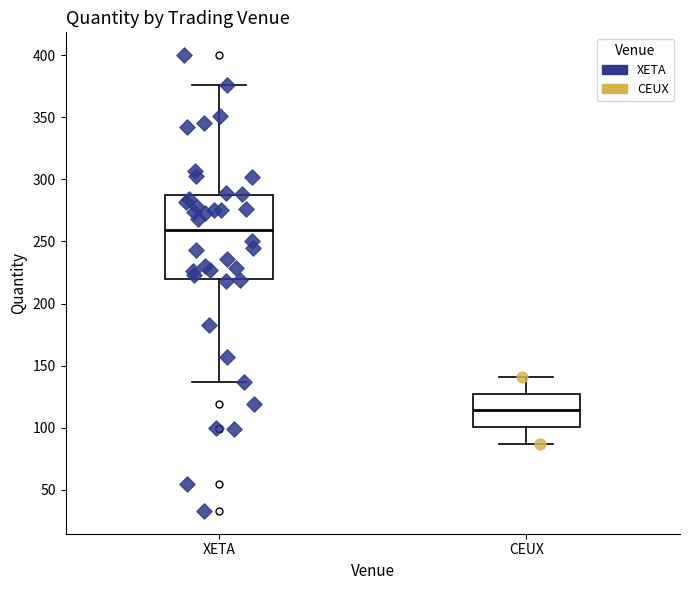

Reading left to right, transcribe this box plot: for each box, give where its median line is, the range the box spans, and where its two whiskers end, as read against the y-axis. The values are not printed on the chart, so give them approximately, as read against the axis.

XETA: median 260, box 220 to 285, whiskers 135 to 375
CEUX: median 115, box 100 to 130, whiskers 85 to 140